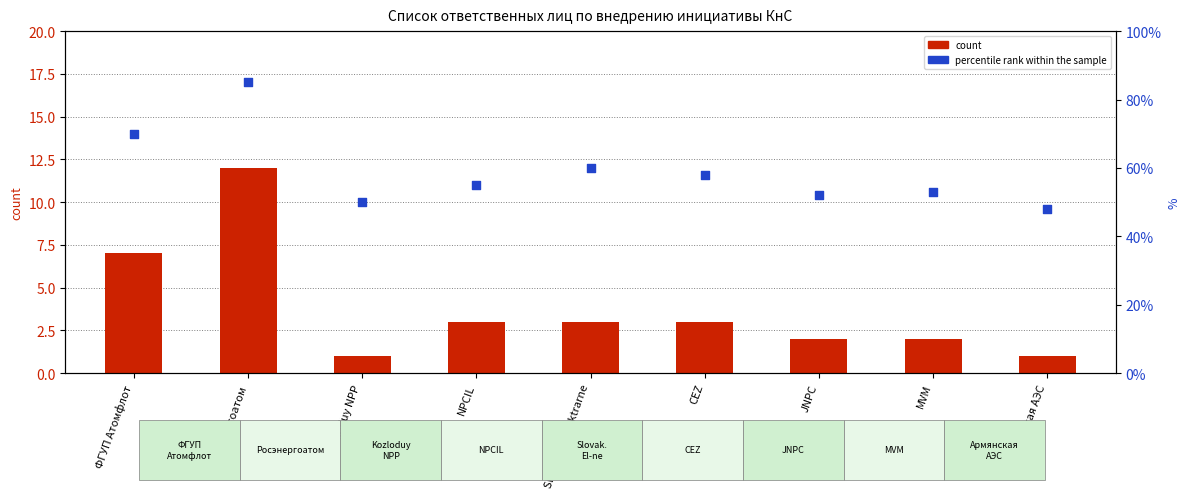

Which series has the largest Y range (max minus min)?

percentile rank within the sample